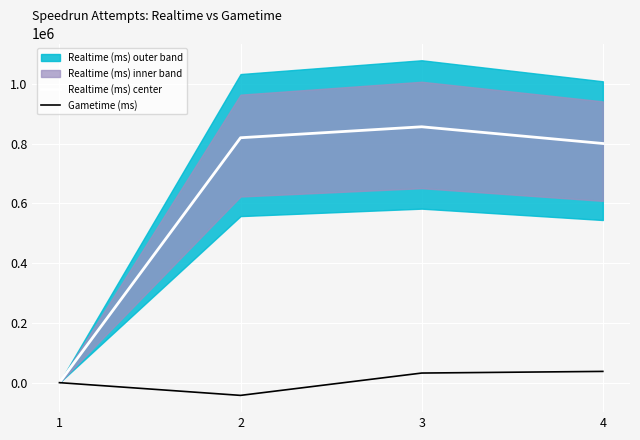

What is the average value of the Realtime (ms) center series?

618987.5